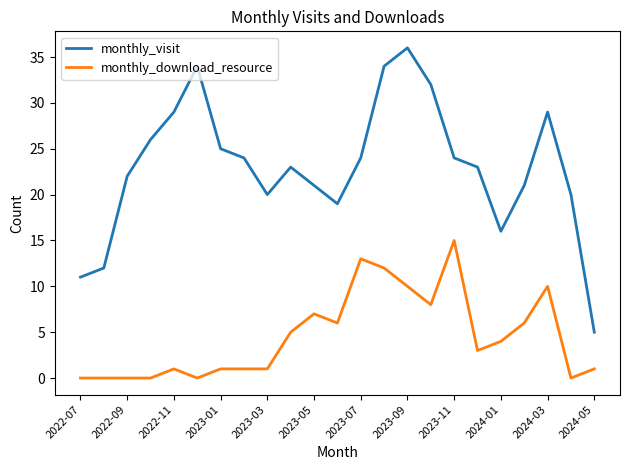

Which series has the largest total across all categories?

monthly_visit